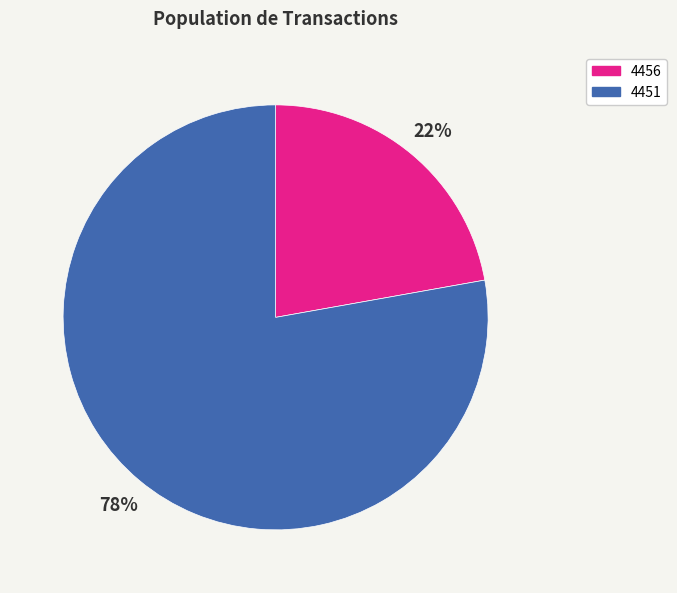

Which slice represents more than half of the pie?

4451